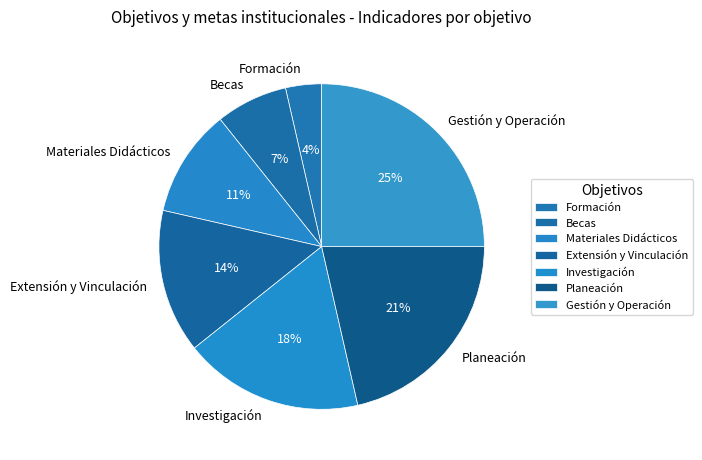

Count the number of slices in the pie.

7